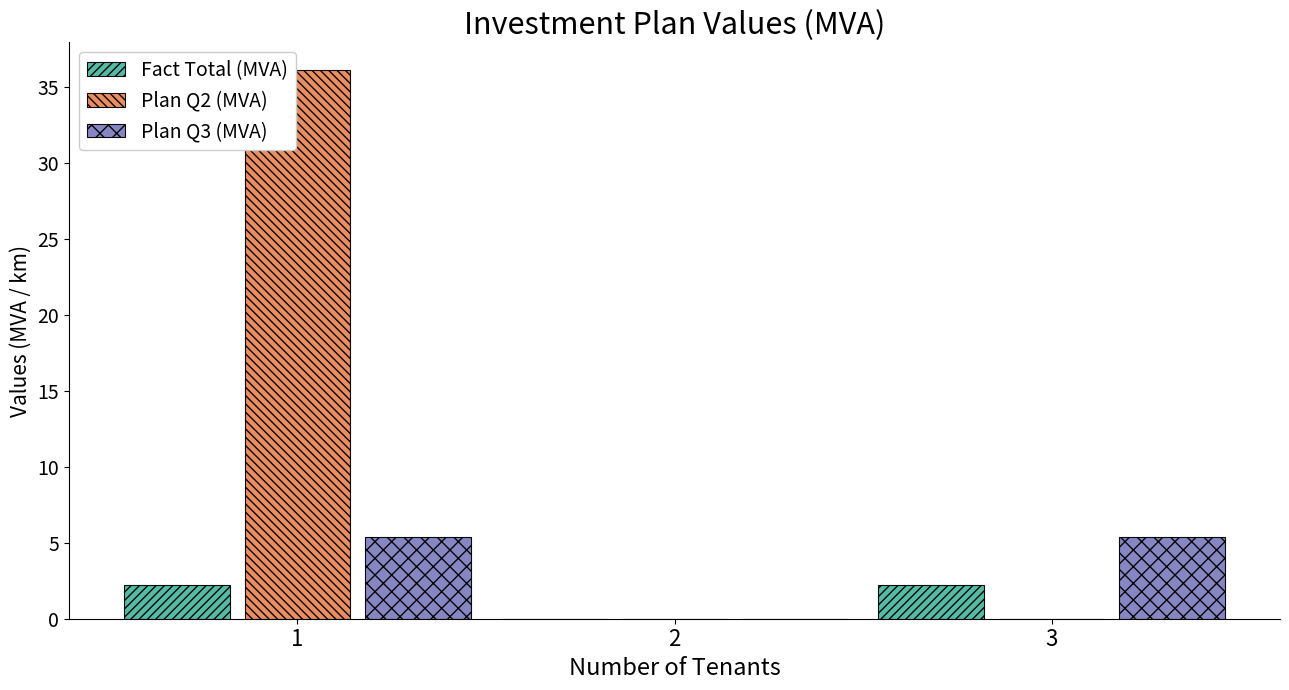

The value of Plan Q3 (MVA) at 2 is 2.6. True or false?

False